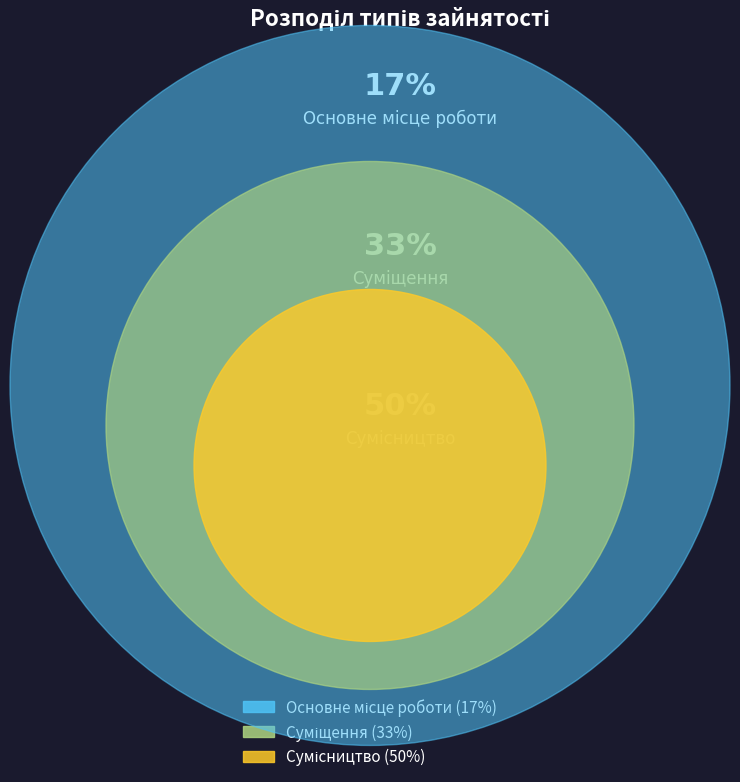

How many slices are in this pie chart?

3